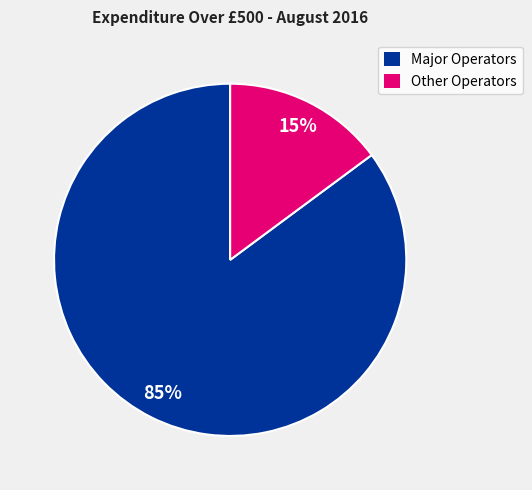

Which slice is the smallest?

Other Operators